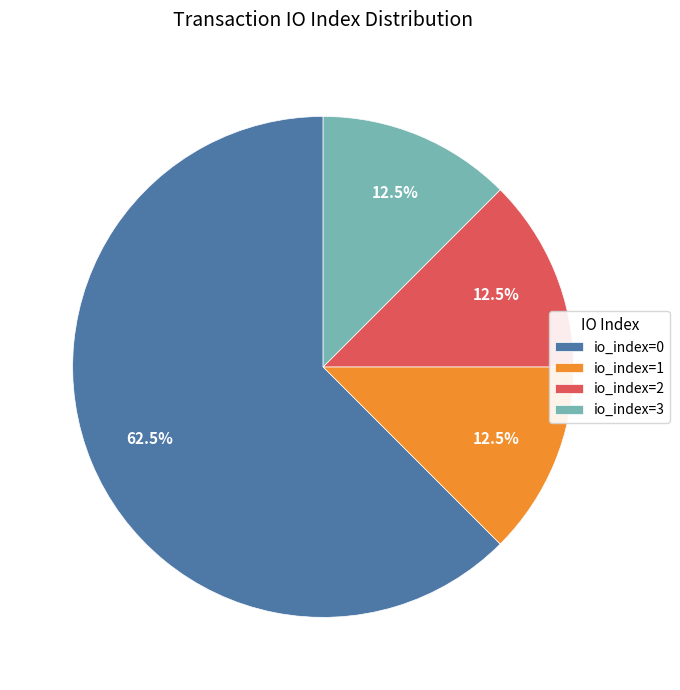

Is there a majority slice in this chart?

Yes